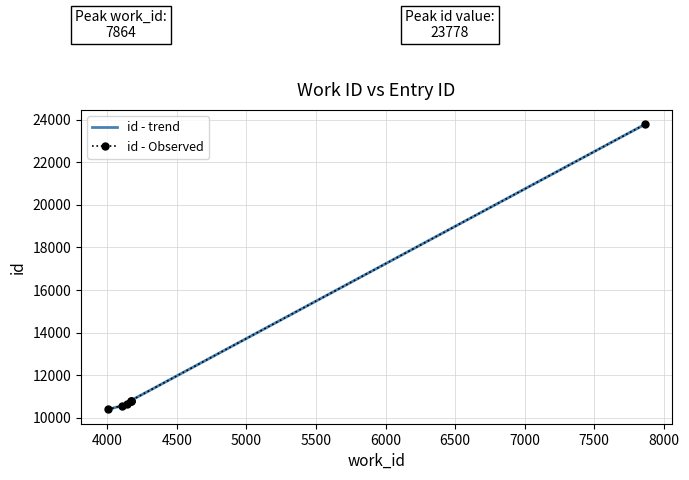

Which series has the largest total across all categories?

id - trend